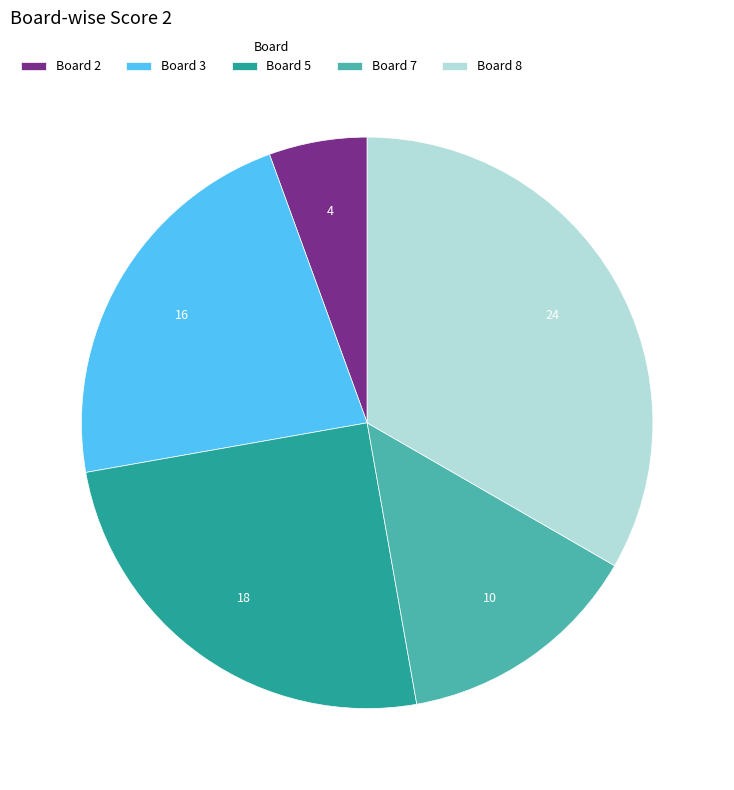

How many slices are in this pie chart?

5